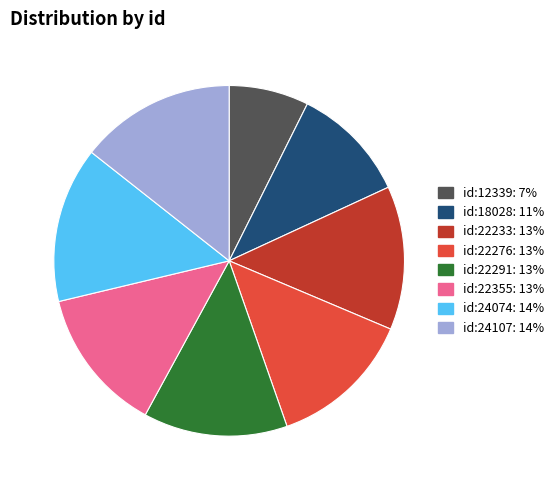

Is it true that id:22233 is 1% of the pie?

False